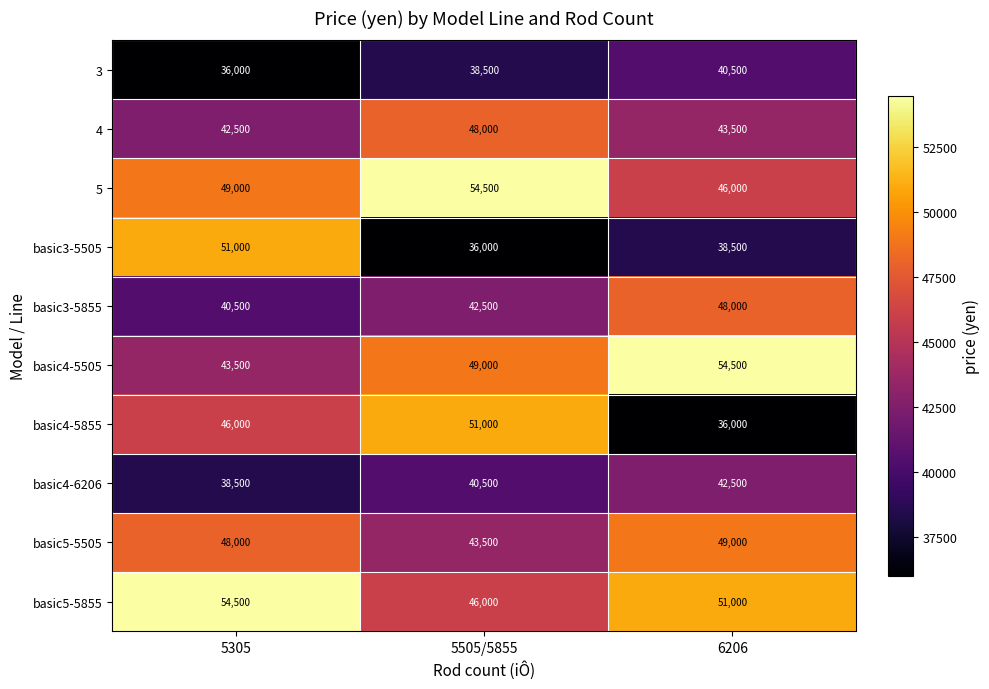

What is the total value across all series at 6206?

449500